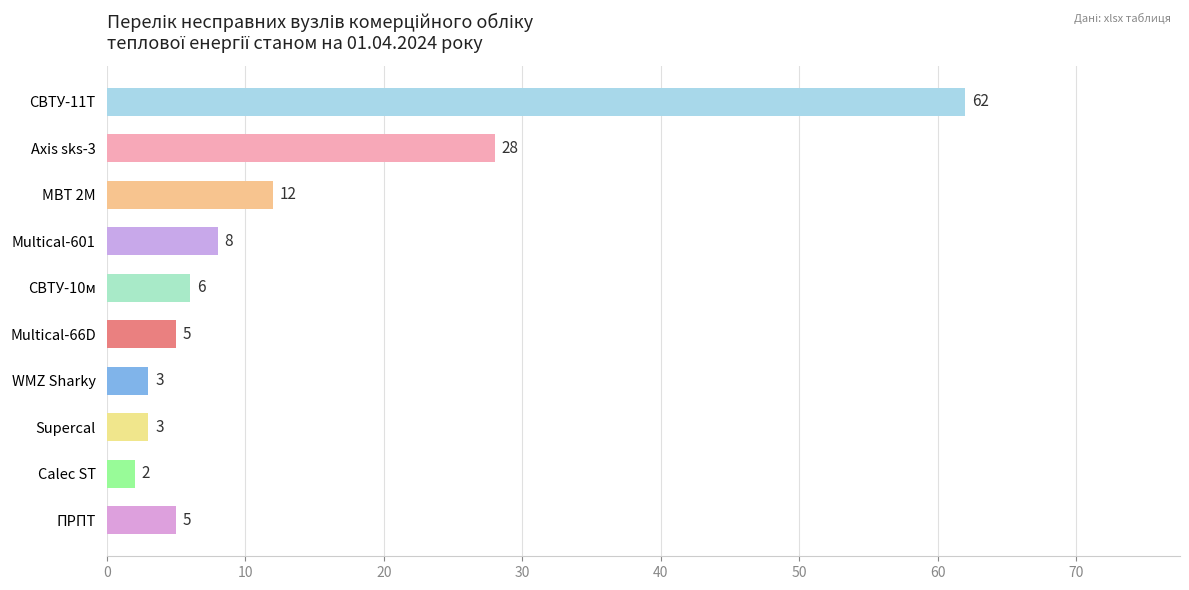

Is it true that the value at Calec ST is 2?

True